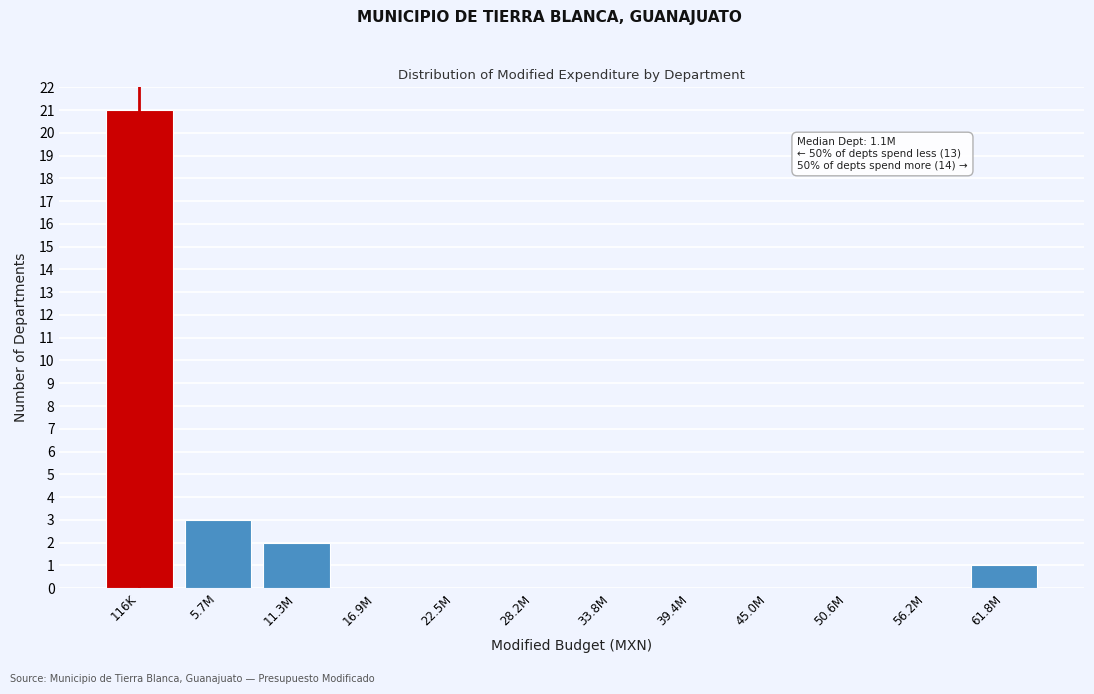

Reading left to right, what are all the values shown in this chart?

116K=21	5.7M=3	11.3M=2	16.9M=0	22.5M=0	28.2M=0	33.8M=0	39.4M=0	45.0M=0	50.6M=0	56.2M=0	61.8M=1